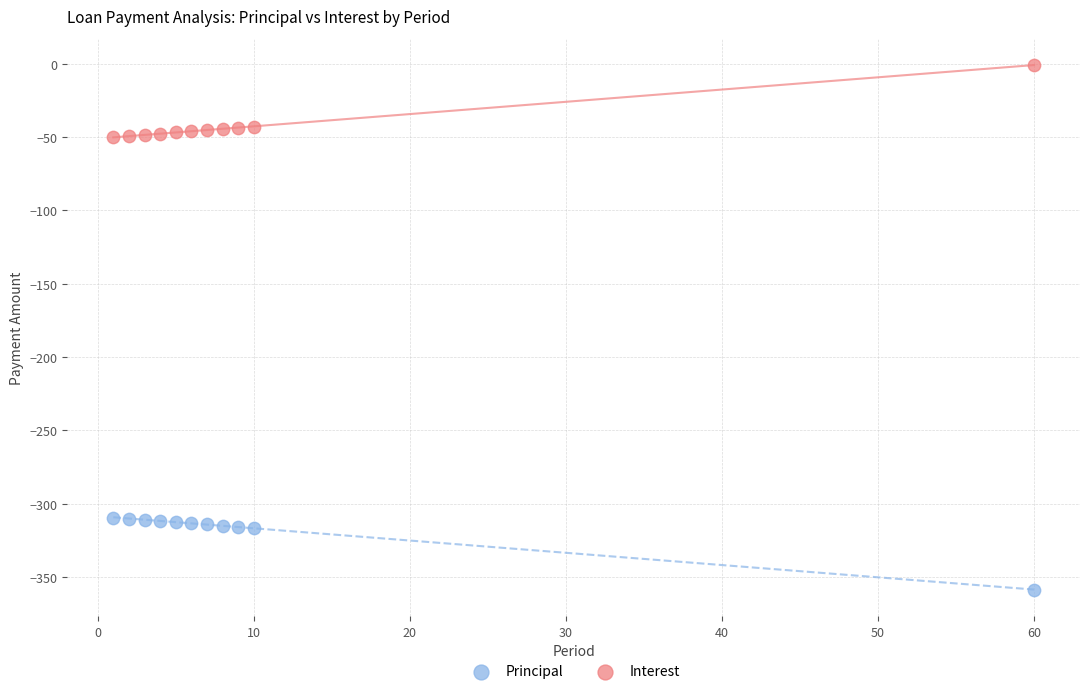

Across all data points, what is the range of Y values (max minus min)?

357.6